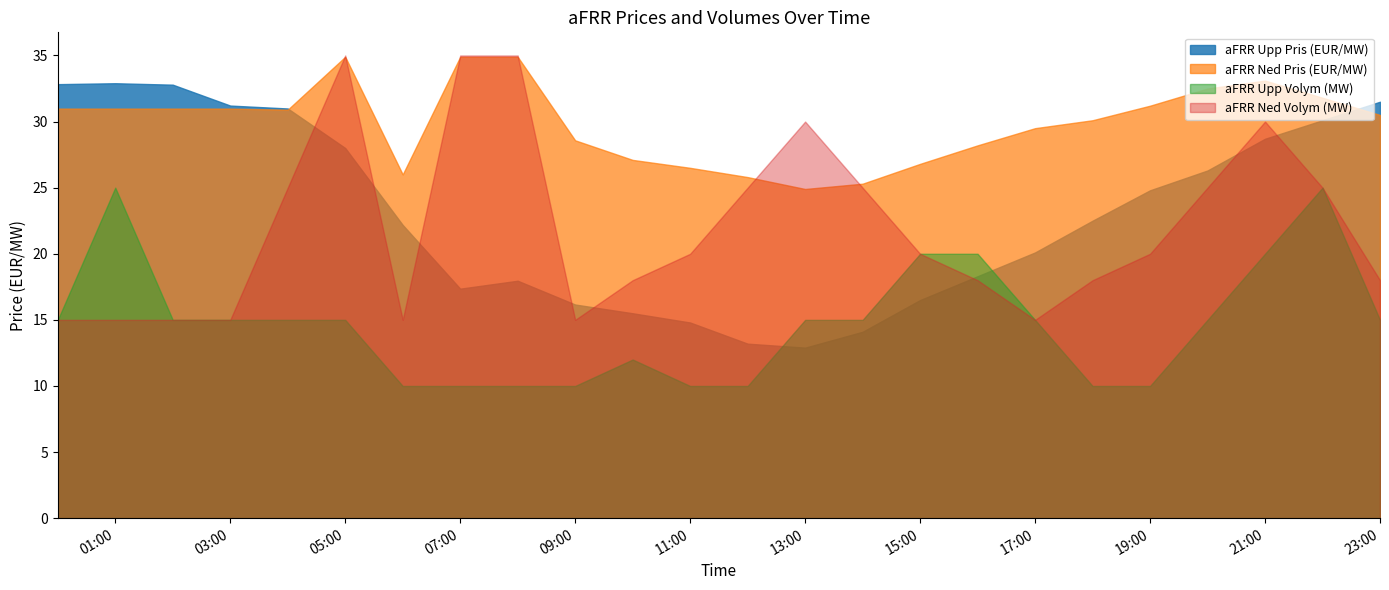

List the series in order of their peak value, highest first.

aFRR Ned Volym (MW), aFRR Ned Pris (EUR/MW), aFRR Upp Pris (EUR/MW), aFRR Upp Volym (MW)